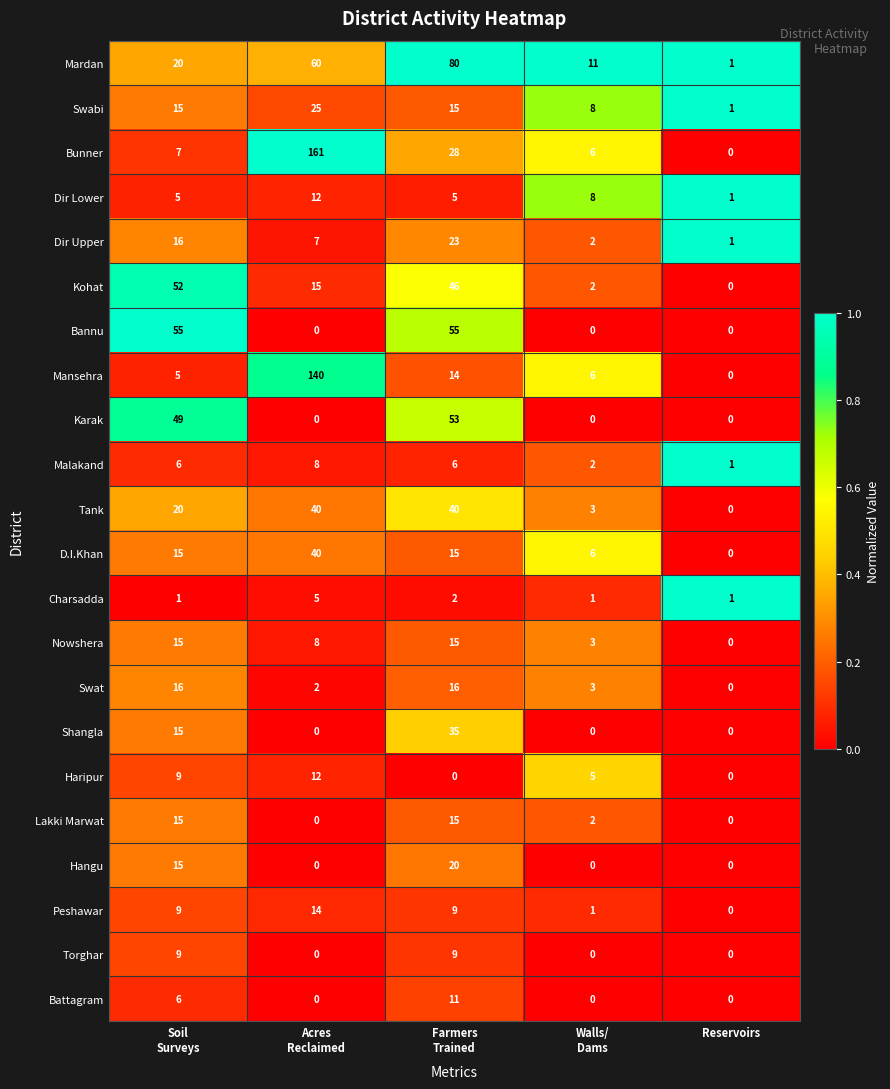

What is the maximum value for Charsadda?

5